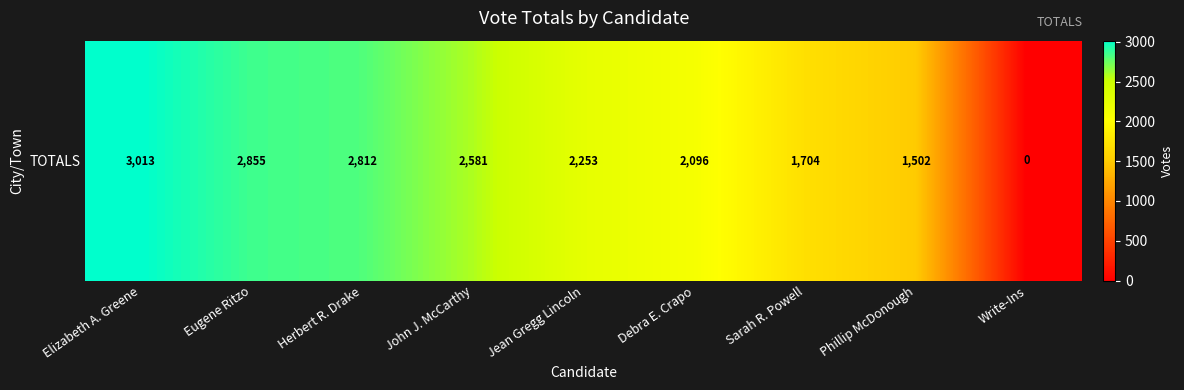

At which category does the chart reach its minimum across all series?

Write-Ins